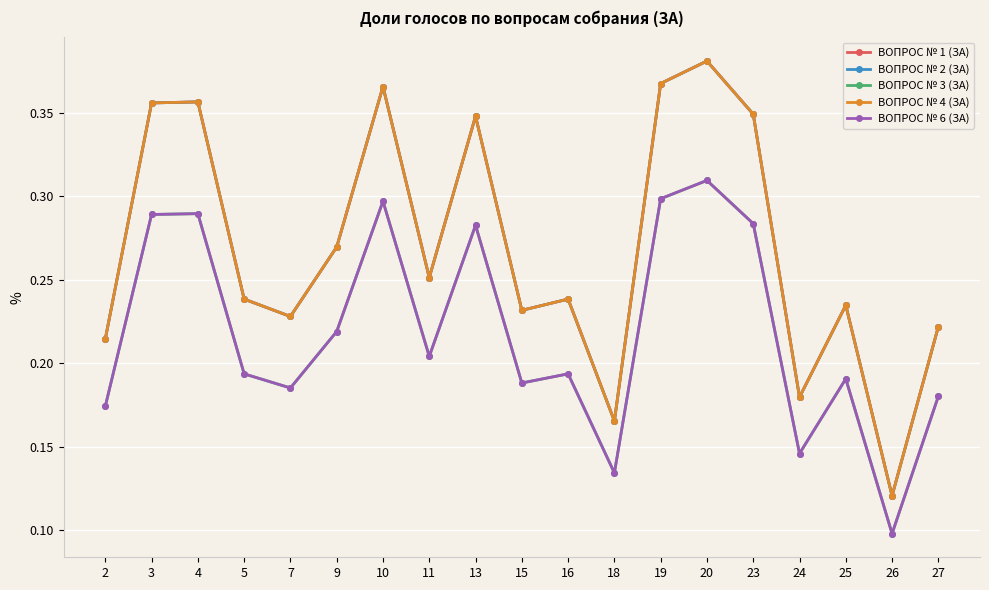

What is the average value of the ВОПРОС № 3 (ЗА) series?

0.2